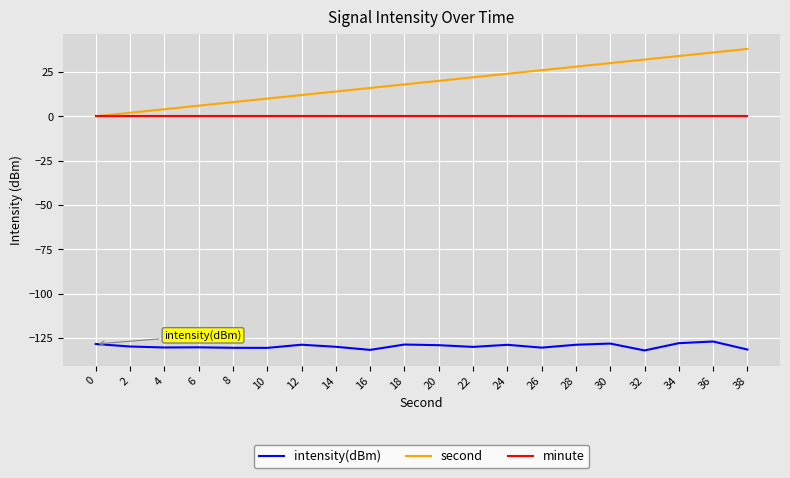

Which series has the largest total across all categories?

second